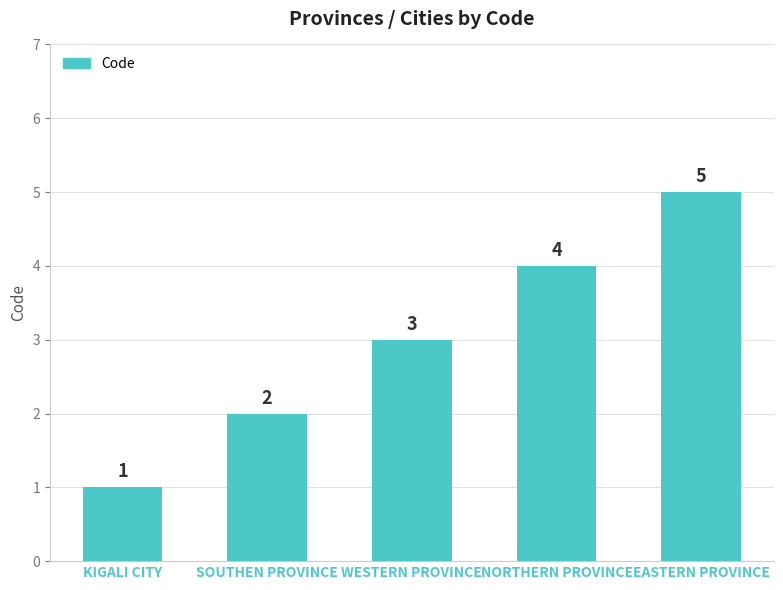

Which label corresponds to the smallest value in the chart?

KIGALI CITY